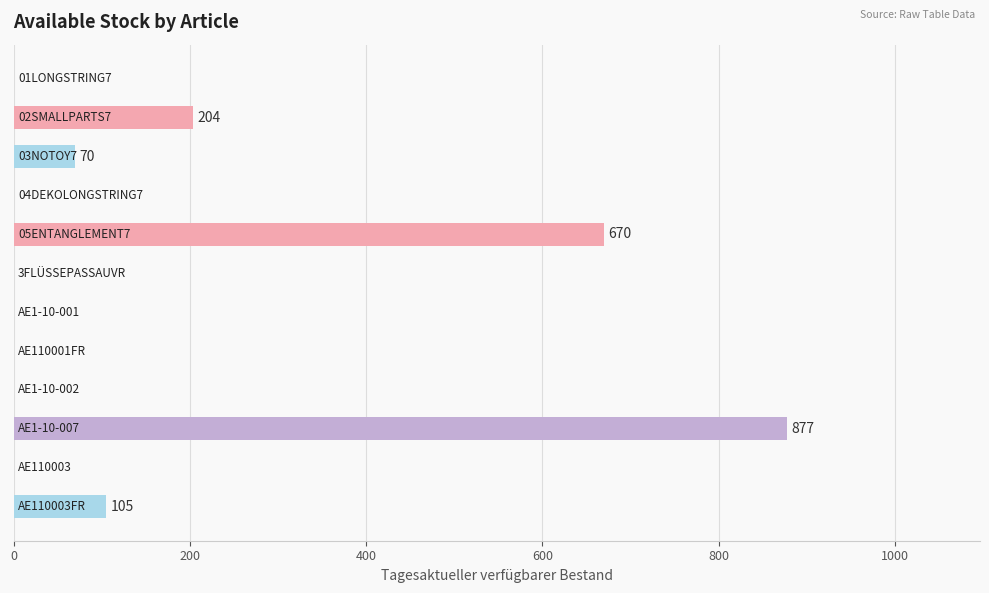

What is the maximum value shown in the chart?

877